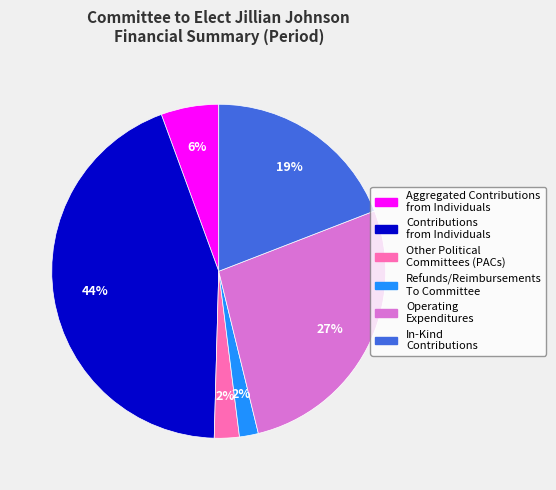

What percentage is the Refunds/Reimbursements To Committee slice, to the nearest percent?

2%